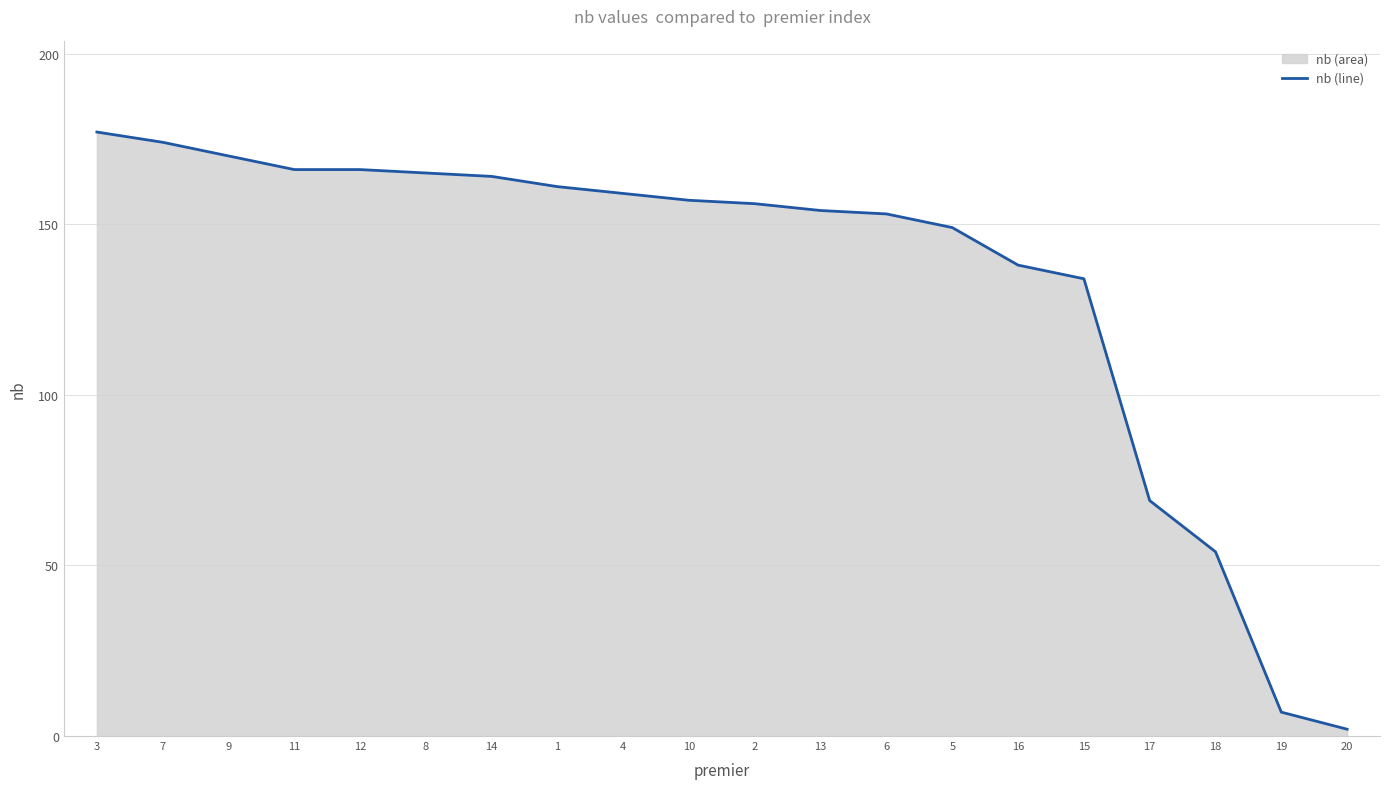

List the labels in order of value, largest first.

3, 7, 9, 11, 12, 8, 14, 1, 4, 10, 2, 13, 6, 5, 16, 15, 17, 18, 19, 20